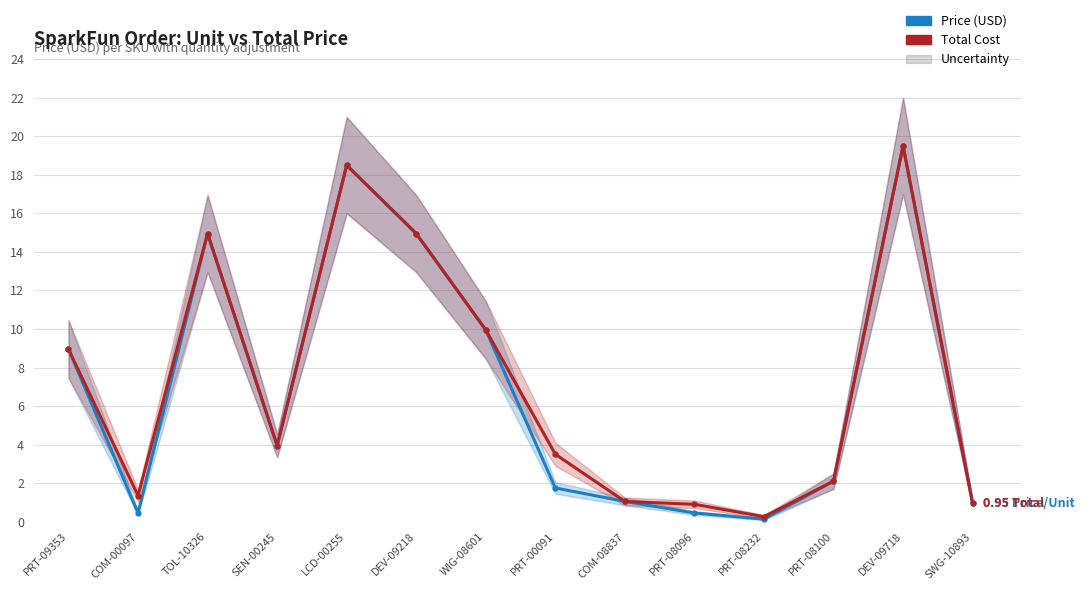

What is the smallest value displayed?

0.1